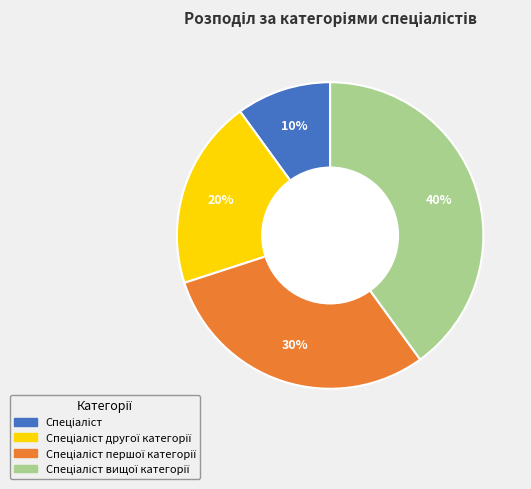

To the nearest percent, what is the difference between the largest and smallest slice percentages?

30%